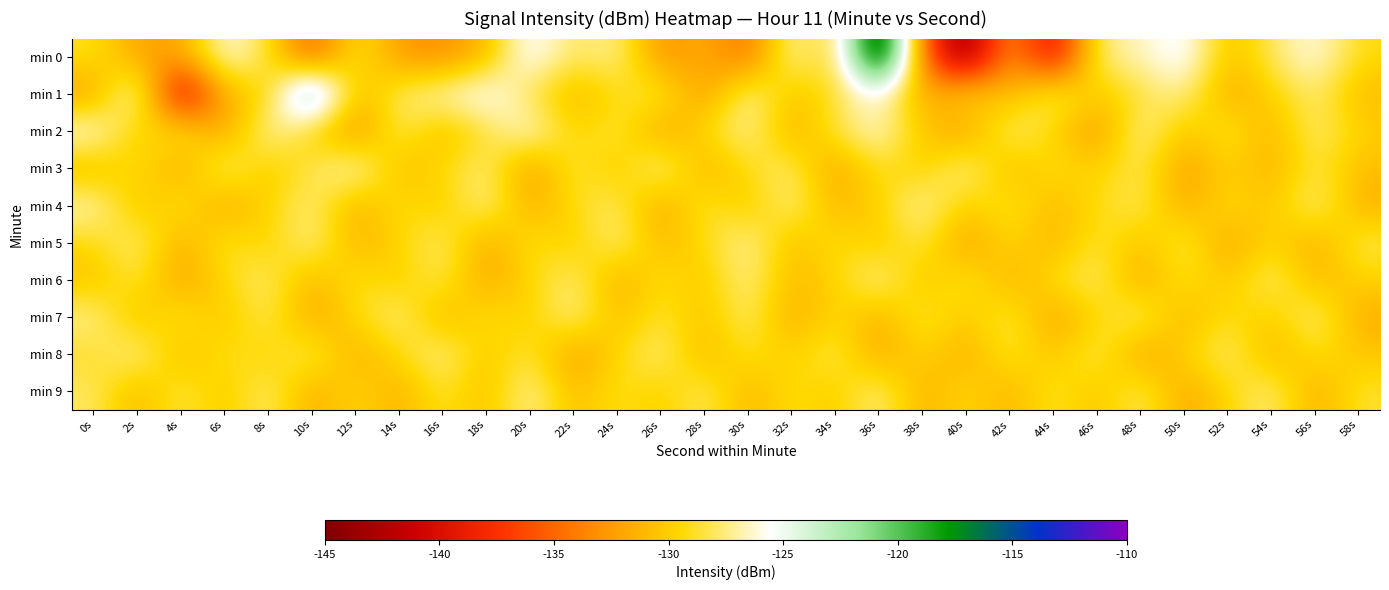

Reading left to right, what are all the values shown in this chart?

min 0: 0s=-128.8	2s=-132.1	4s=-132.2	6s=-125.5	8s=-128.4	10s=-136.1	12s=-128.3	14s=-132.6	16s=-133.3	18s=-131.2	20s=-124.5	22s=-128.4	24s=-126.7	26s=-133.4	28s=-131.3	30s=-135.1	32s=-126.1	34s=-130.2	36s=-110.4	38s=-135.0	40s=-144.9	42s=-131.7	44s=-141.1	46s=-127.2	48s=-126.7	50s=-124.5	52s=-131.0	54s=-128.0	56s=-125.6	58s=-129.3
min 1: 0s=-132.6	2s=-124.4	4s=-142.4	6s=-130.8	8s=-130.3	10s=-117.7	12s=-131.7	14s=-127.7	16s=-126.3	18s=-124.6	20s=-128.5	22s=-131.2	24s=-129.3	26s=-127.8	28s=-133.1	30s=-126.4	32s=-130.7	34s=-128.9	36s=-125.6	38s=-132.3	40s=-129.1	42s=-131.5	44s=-127.2	46s=-130.4	48s=-128.7	50s=-126.9	52s=-132.1	54s=-129.8	56s=-127.5	58s=-131.0
min 2: 0s=-125.3	2s=-130.6	4s=-128.2	6s=-132.8	8s=-126.1	10s=-129.7	12s=-133.4	14s=-127.6	16s=-131.2	18s=-128.8	20s=-125.5	22s=-130.1	24s=-127.9	26s=-132.5	28s=-129.3	30s=-126.7	32s=-131.8	34s=-128.4	36s=-125.9	38s=-130.3	40s=-132.7	42s=-127.1	44s=-129.5	46s=-133.2	48s=-126.4	50s=-130.8	52s=-128.1	54s=-131.6	56s=-127.3	58s=-129.9
min 3: 0s=-131.4	2s=-128.6	4s=-132.2	6s=-126.8	8s=-130.5	10s=-128.3	12s=-125.7	14s=-131.1	16s=-129.4	18s=-127.2	20s=-132.9	22s=-128.0	24s=-130.7	26s=-126.3	28s=-131.8	30s=-129.1	32s=-127.5	34s=-132.4	36s=-128.7	38s=-130.2	40s=-126.6	42s=-131.3	44s=-128.9	46s=-130.0	48s=-127.8	50s=-132.6	52s=-129.7	54s=-131.5	56s=-128.2	58s=-130.8
min 4: 0s=-126.2	2s=-130.9	4s=-128.5	6s=-132.1	8s=-129.6	10s=-127.3	12s=-131.7	14s=-128.8	16s=-130.4	18s=-126.7	20s=-131.9	22s=-129.2	24s=-127.6	26s=-132.3	28s=-128.1	30s=-130.6	32s=-127.0	34s=-131.4	36s=-129.8	38s=-126.5	40s=-130.2	42s=-128.4	44s=-131.1	46s=-129.3	48s=-127.7	50s=-132.0	52s=-128.9	54s=-130.7	56s=-126.9	58s=-131.6
min 5: 0s=-129.5	2s=-127.2	4s=-131.8	6s=-128.4	8s=-130.1	10s=-126.8	12s=-131.5	14s=-129.7	16s=-127.4	18s=-132.2	20s=-128.6	22s=-130.3	24s=-127.1	26s=-131.2	28s=-129.4	30s=-126.6	32s=-131.0	34s=-128.8	36s=-130.5	38s=-127.9	40s=-132.7	42s=-129.1	44s=-131.6	46s=-128.3	48s=-130.8	50s=-127.7	52s=-132.4	54s=-129.2	56s=-131.9	58s=-128.0
min 6: 0s=-130.7	2s=-128.1	4s=-132.5	6s=-129.3	8s=-127.5	10s=-131.4	12s=-128.7	14s=-130.2	16s=-127.8	18s=-132.1	20s=-129.6	22s=-127.3	24s=-131.8	26s=-128.9	28s=-130.4	30s=-127.0	32s=-131.1	34s=-129.8	36s=-126.6	38s=-130.9	40s=-128.2	42s=-131.7	44s=-129.0	46s=-127.4	48s=-132.2	50s=-128.5	52s=-130.6	54s=-127.2	56s=-131.3	58s=-129.7
min 7: 0s=-126.9	2s=-131.0	4s=-128.3	6s=-130.8	8s=-127.6	10s=-132.3	12s=-129.4	14s=-127.1	16s=-131.6	18s=-128.7	20s=-130.2	22s=-126.8	24s=-131.1	26s=-128.4	28s=-130.7	30s=-127.3	32s=-132.0	34s=-129.2	36s=-131.7	38s=-128.0	40s=-130.5	42s=-127.9	44s=-132.4	46s=-129.6	48s=-127.2	50s=-131.5	52s=-128.8	54s=-130.3	56s=-127.0	58s=-131.8
min 8: 0s=-129.1	2s=-126.7	4s=-131.2	6s=-128.5	8s=-130.0	10s=-127.4	12s=-131.9	14s=-129.3	16s=-126.9	18s=-130.6	20s=-128.1	22s=-132.7	24s=-129.5	26s=-127.1	28s=-131.4	30s=-128.6	32s=-130.1	34s=-127.7	36s=-132.2	38s=-129.4	40s=-131.9	42s=-128.2	44s=-130.8	46s=-127.5	48s=-132.5	50s=-129.8	52s=-127.2	54s=-131.6	56s=-128.9	58s=-130.4
min 9: 0s=-127.8	2s=-131.3	4s=-128.0	6s=-130.5	8s=-127.3	10s=-132.0	12s=-129.2	14s=-131.7	16s=-128.4	18s=-130.9	20s=-126.6	22s=-131.1	24s=-128.7	26s=-130.2	28s=-127.6	30s=-131.5	32s=-128.8	34s=-130.3	36s=-127.0	38s=-131.8	40s=-129.1	42s=-131.6	44s=-128.3	46s=-130.8	48s=-127.5	50s=-132.2	52s=-129.5	54s=-127.2	56s=-131.9	58s=-128.6